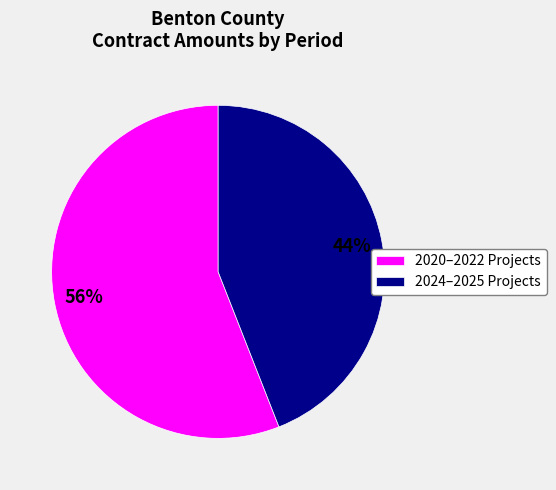

To the nearest percent, what is the difference between the largest and smallest slice percentages?

12%